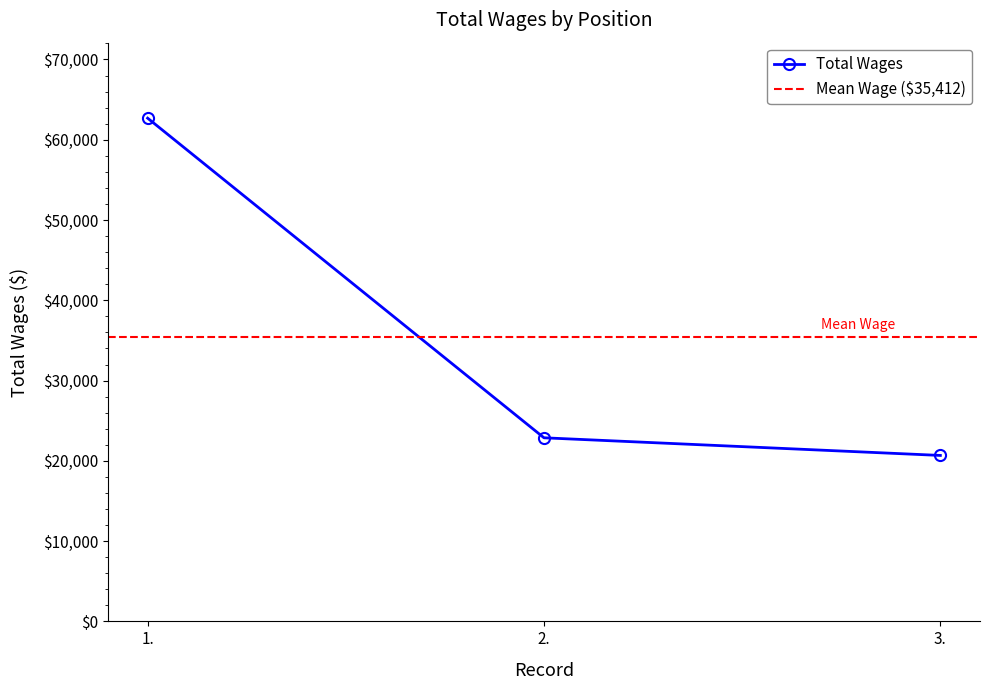

The chart shows a value of 22871 at 2.. True or false?

True